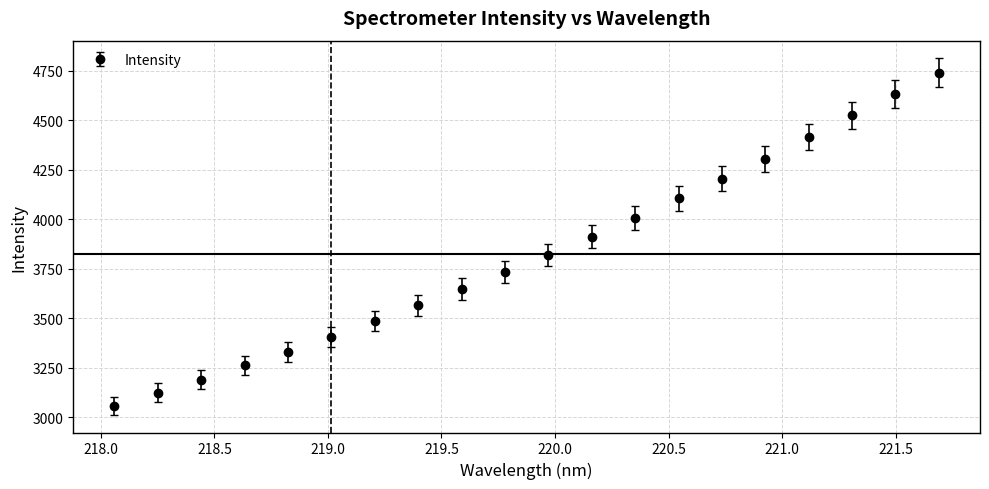

Reading left to right, transcribe all the data shown in this chart.

3057.7	3123.2	3189.6	3262.0	3330.6	3405.1	3485.3	3565.5	3646.8	3733.3	3819.9	3911.4	4007.7	4105.1	4203.8	4305.2	4415.8	4525.6	4632.0	4741.5